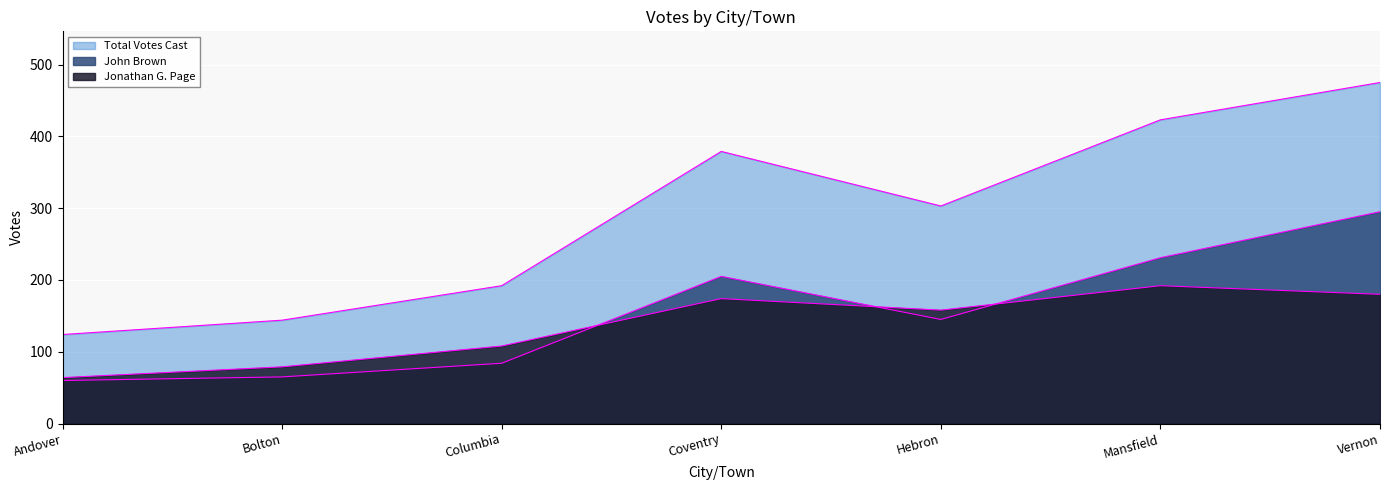

What is the difference between the Jonathan G. Page values at Columbia and Vernon?

72